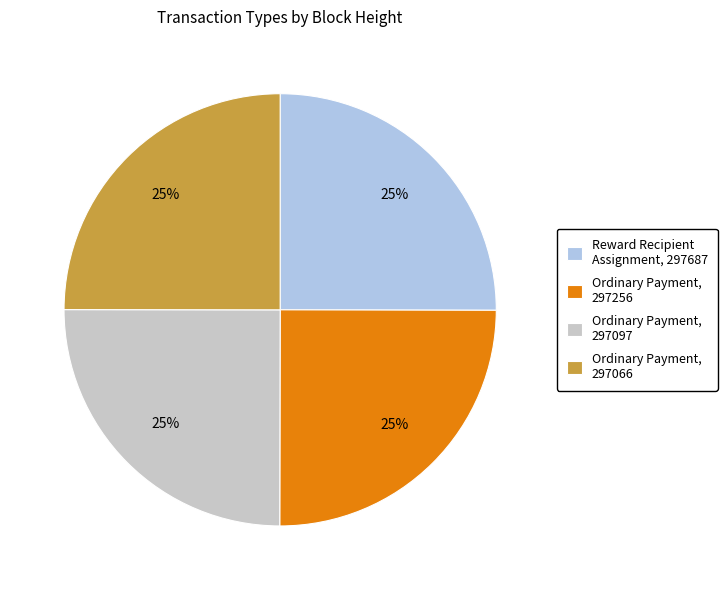

To the nearest percent, what is the average slice percentage?

25%